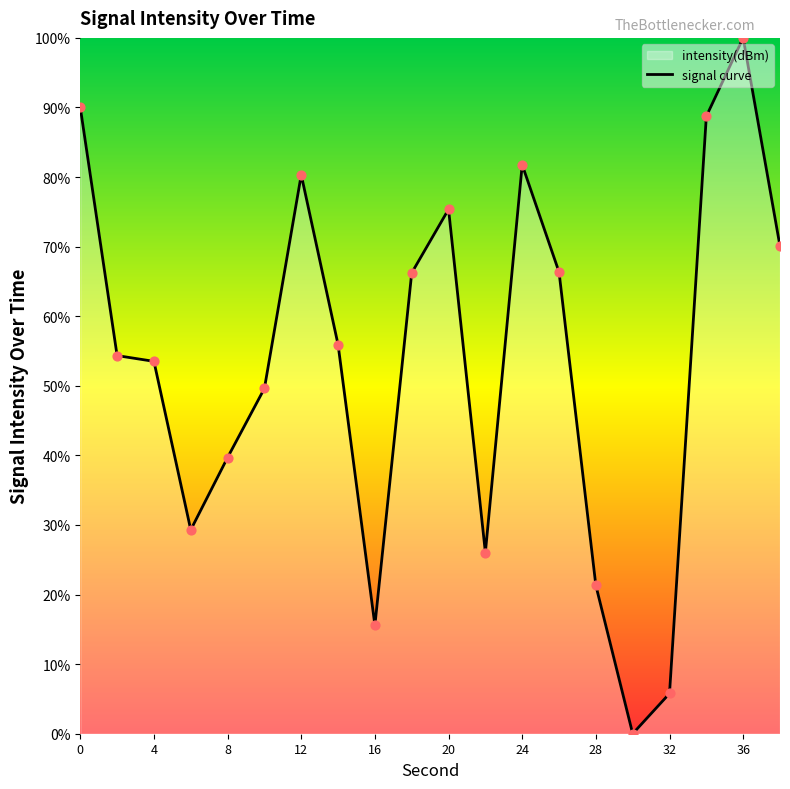

What is the ratio of the value at 16 to the value at 20?

0.2